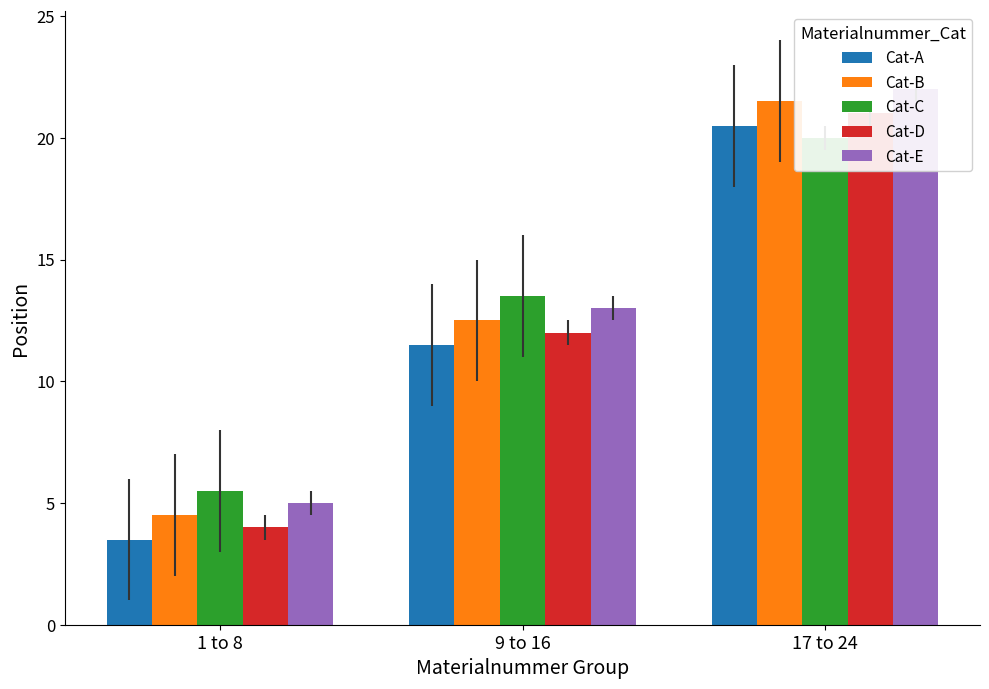

The value of Cat-B at 1 to 8 is 7.8. True or false?

False